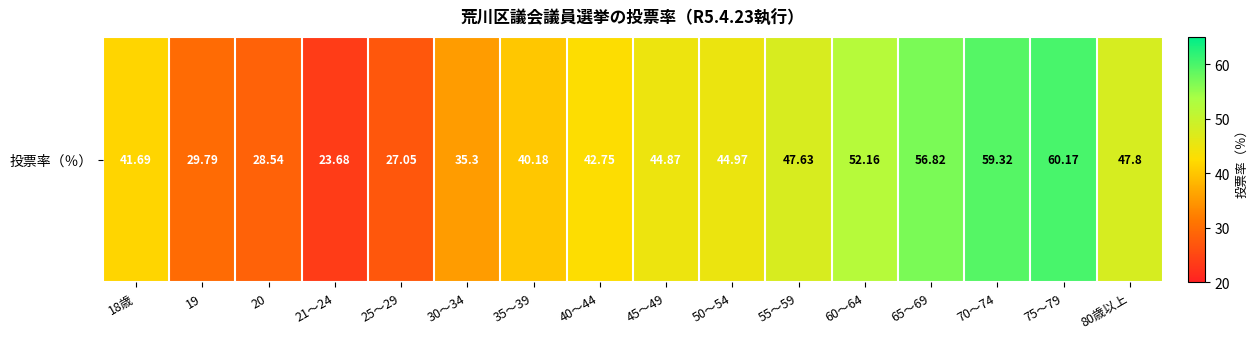

What is the change in value from 60～64 to 65～69?

+4.7